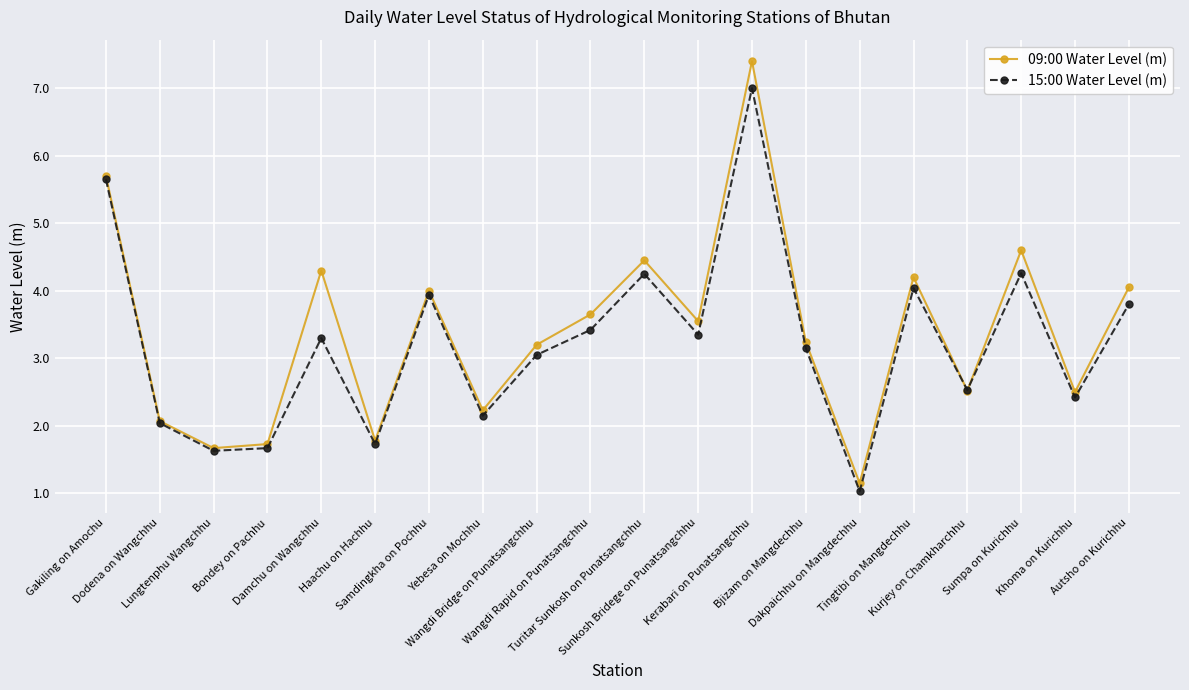

True or false: 15:00 Water Level (m) has a value of 1.0 at Dakpaichhu on Mangdechhu.

True